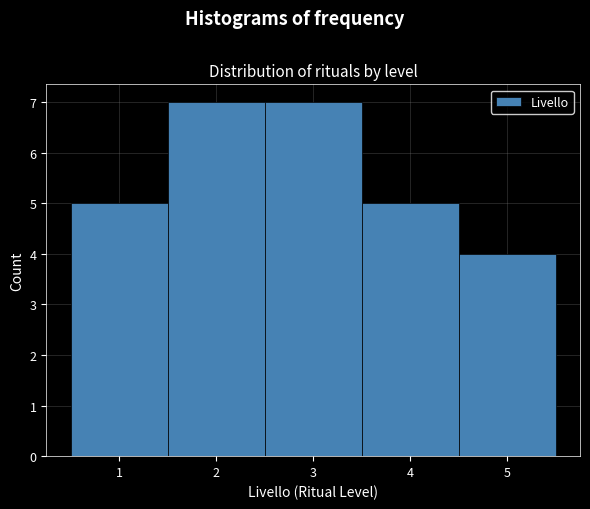

Reading left to right, transcribe this chart: for each bar, give the range it covers on the x-axis and its height. The values are not printed on the chart, so give them approximately, as read against the axis.

0.5 to 1.5: 5
1.5 to 2.5: 7
2.5 to 3.5: 7
3.5 to 4.5: 5
4.5 to 5.5: 4